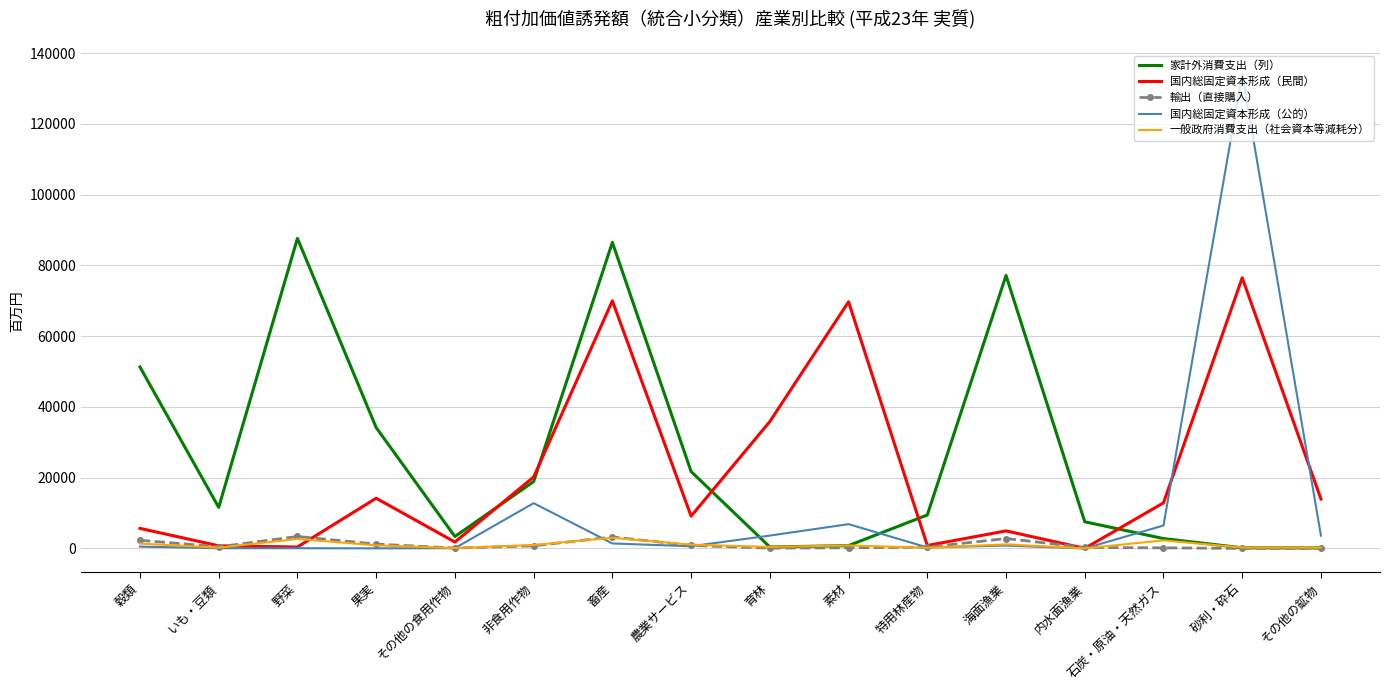

What position from the left is 農業サービス?

8